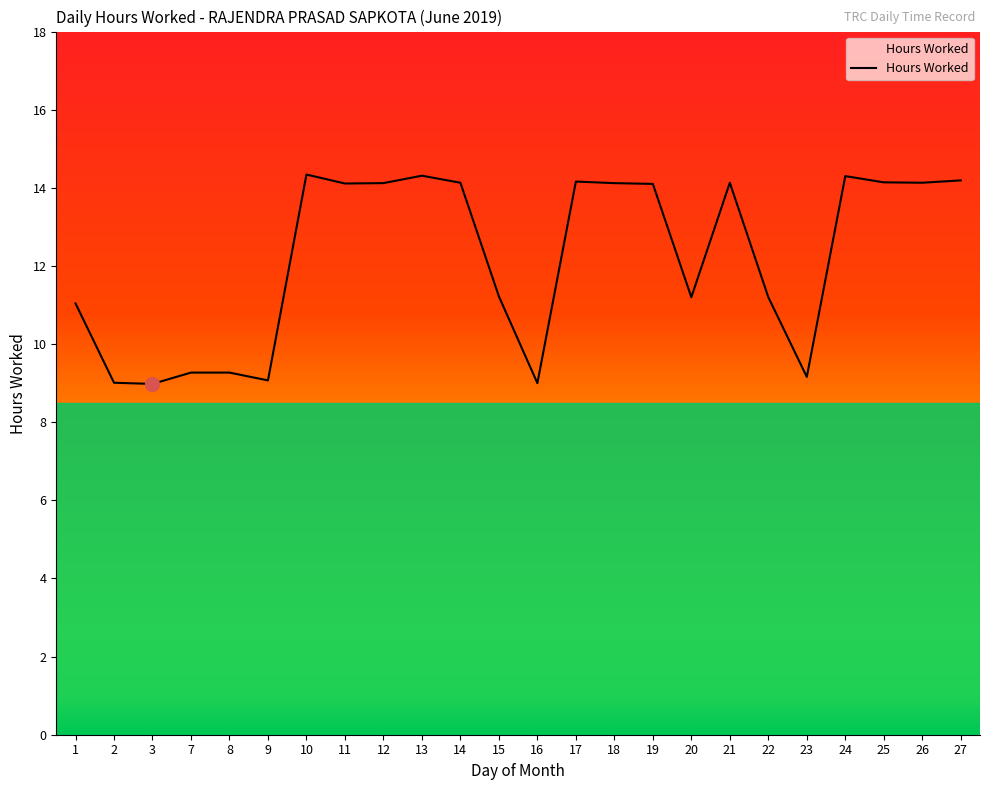

What is the greatest value displayed?

14.3